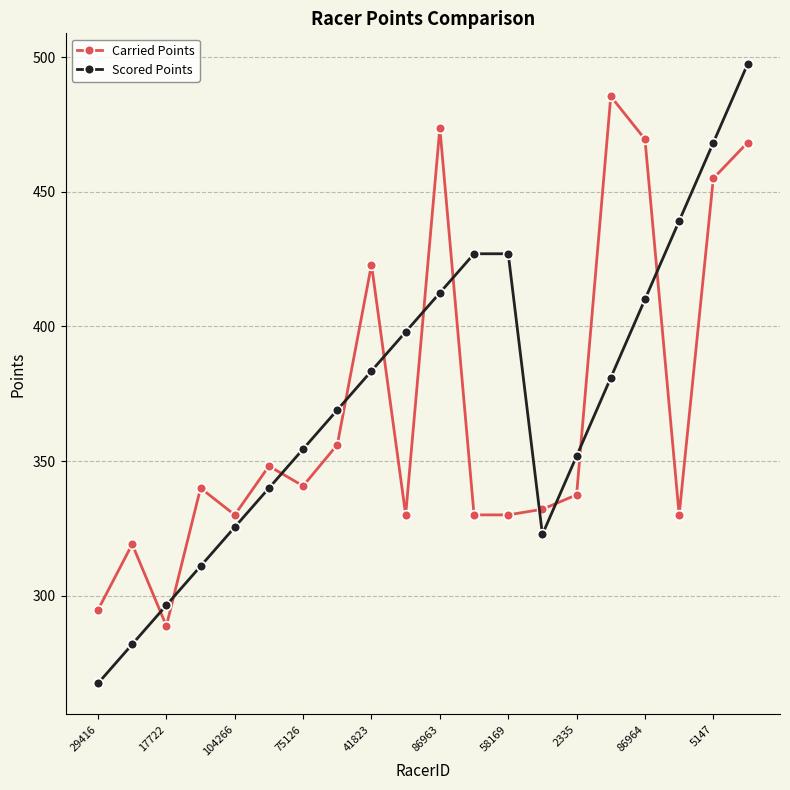

After their last crossing, which series has the higher values: Scored Points or Carried Points?

Scored Points